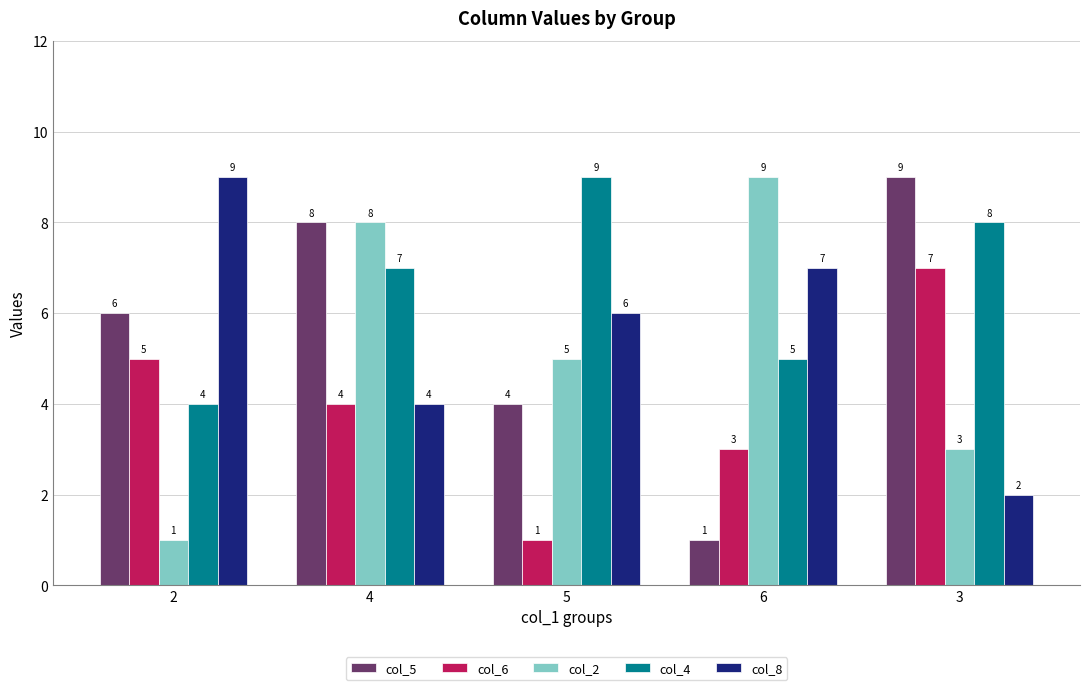

What is the difference between the highest and lowest values at 3?

7